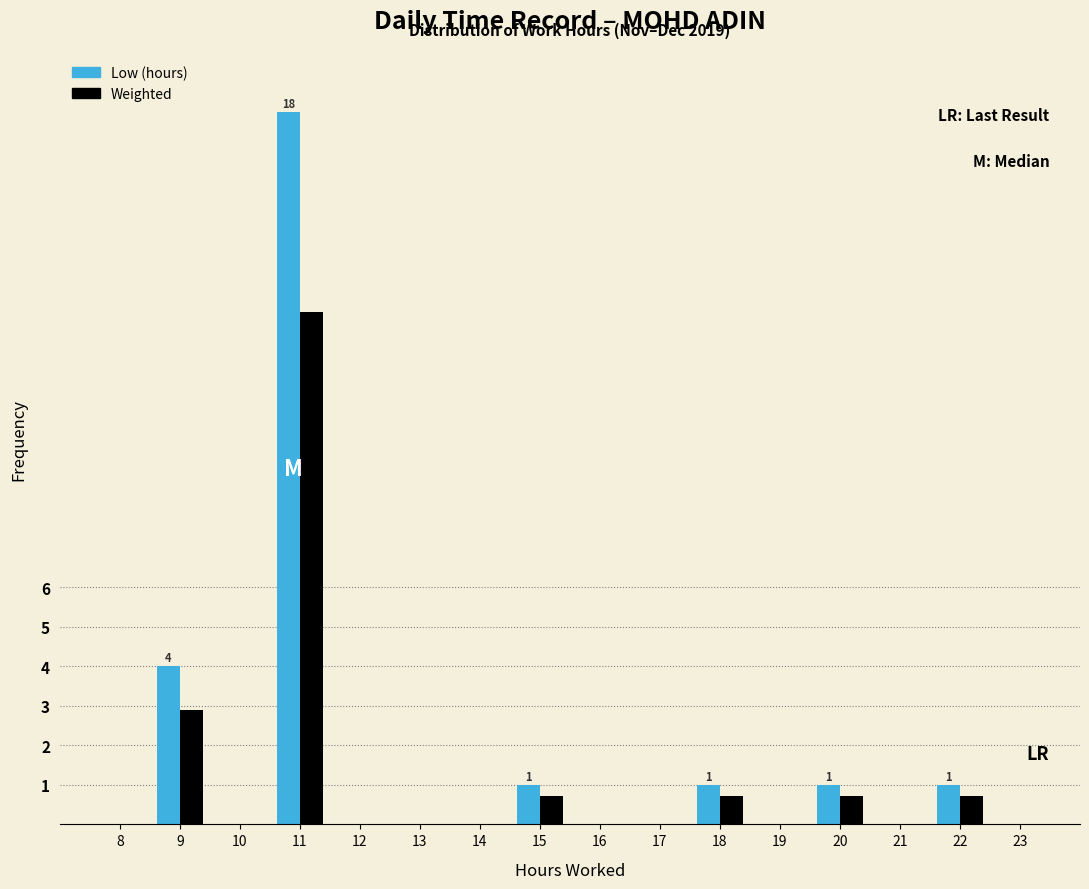

What is the sum of all Weighted values?

18.7